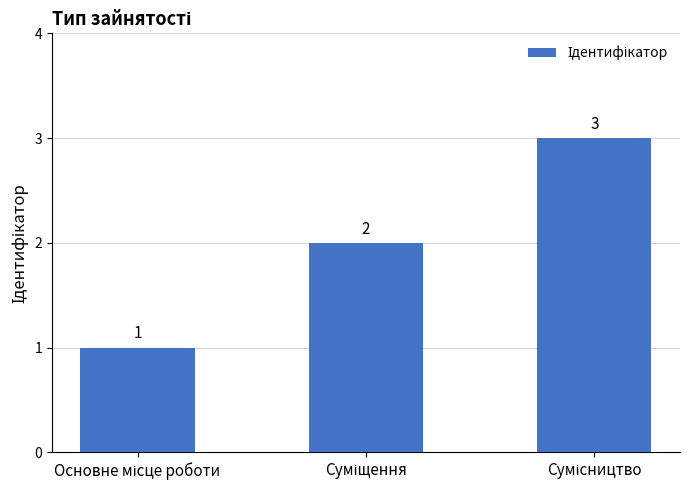

How many distinct data groups are displayed?

1